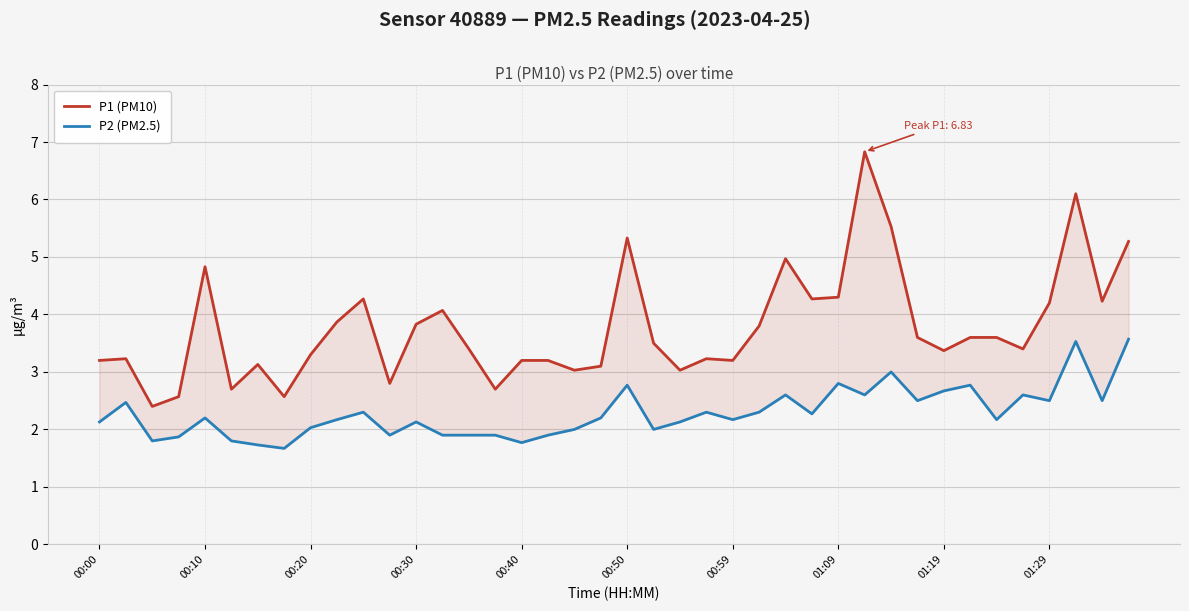

Which has a higher value, 29 or 17?

29